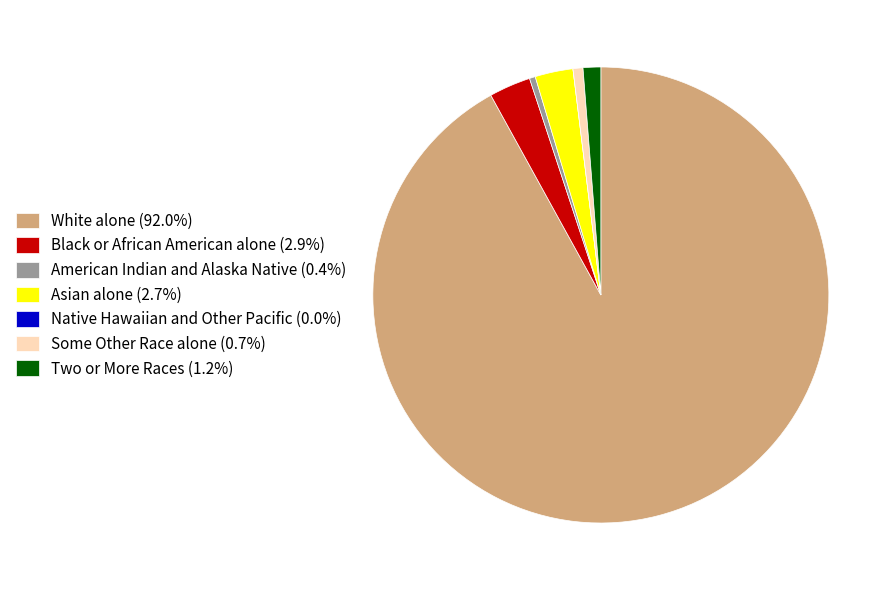

Do Asian alone (2.7%) and Some Other Race alone (0.7%) together represent more than half of the pie?

No